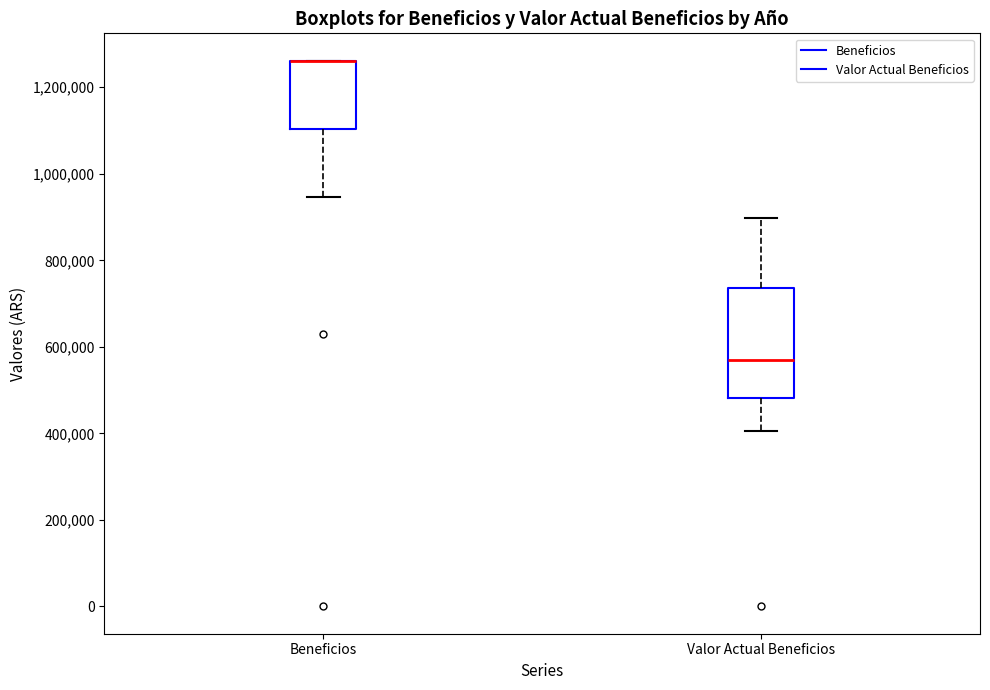

Where is the lower edge of the box for Valor Actual Beneficios on the y-axis? The values are not printed on the chart, so give them approximately, as read against the axis.

480000